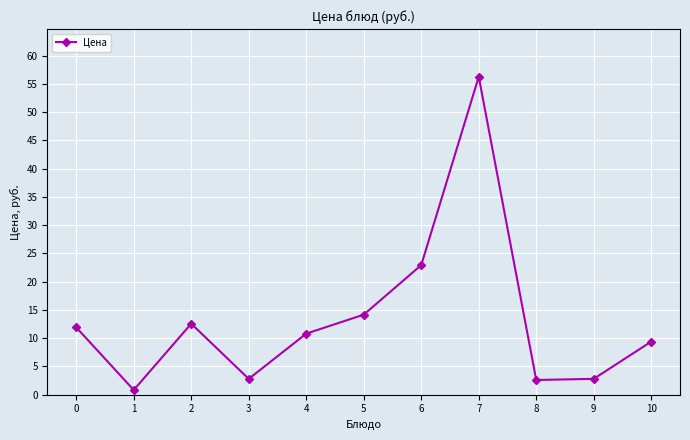

What is the average value?

13.4